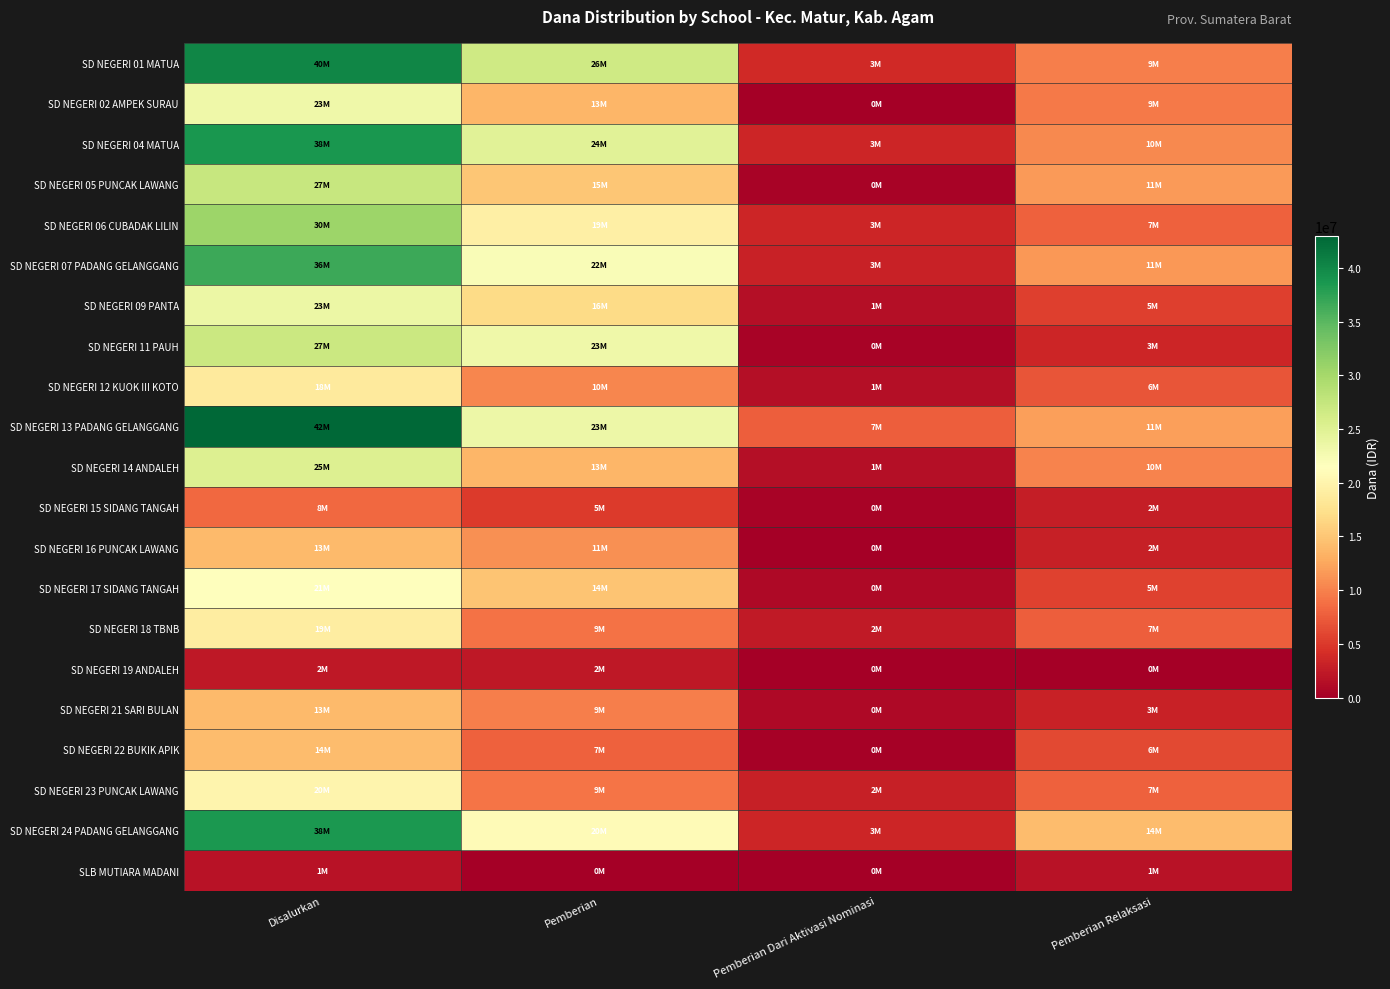

At Pemberian, list the series in order from largest to smallest.

SD NEGERI 01 MATUA, SD NEGERI 04 MATUA, SD NEGERI 13 PADANG GELANGGANG, SD NEGERI 11 PAUH, SD NEGERI 07 PADANG GELANGGANG, SD NEGERI 24 PADANG GELANGGANG, SD NEGERI 06 CUBADAK LILIN, SD NEGERI 09 PANTA, SD NEGERI 05 PUNCAK LAWANG, SD NEGERI 17 SIDANG TANGAH, SD NEGERI 02 AMPEK SURAU, SD NEGERI 14 ANDALEH, SD NEGERI 16 PUNCAK LAWANG, SD NEGERI 12 KUOK III KOTO, SD NEGERI 21 SARI BULAN, SD NEGERI 23 PUNCAK LAWANG, SD NEGERI 18 TBNB, SD NEGERI 22 BUKIK APIK, SD NEGERI 15 SIDANG TANGAH, SD NEGERI 19 ANDALEH, SLB MUTIARA MADANI